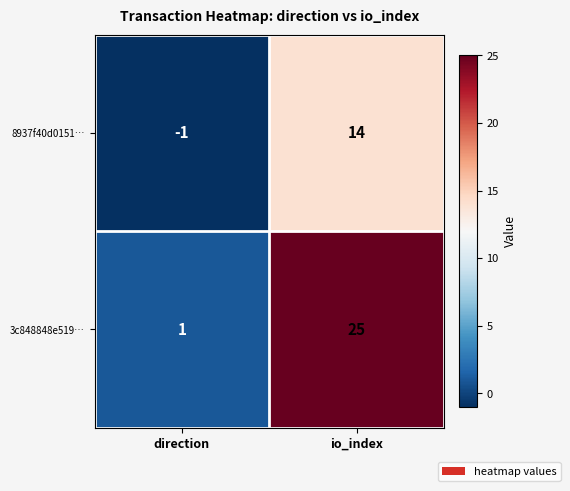

How many series are shown in this chart?

2